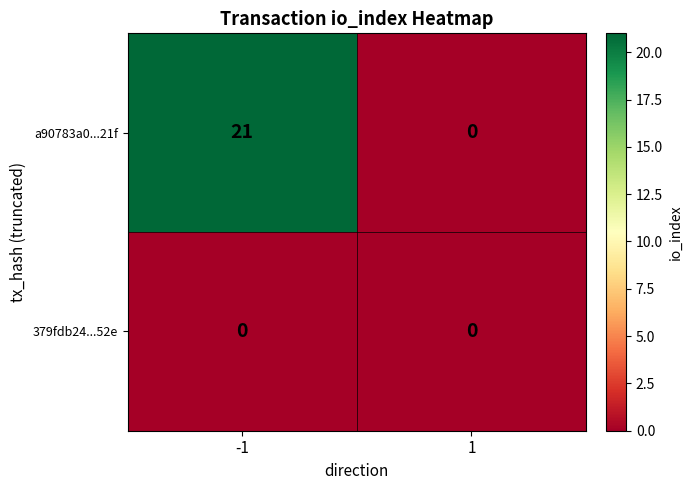

How many series are shown in this chart?

2